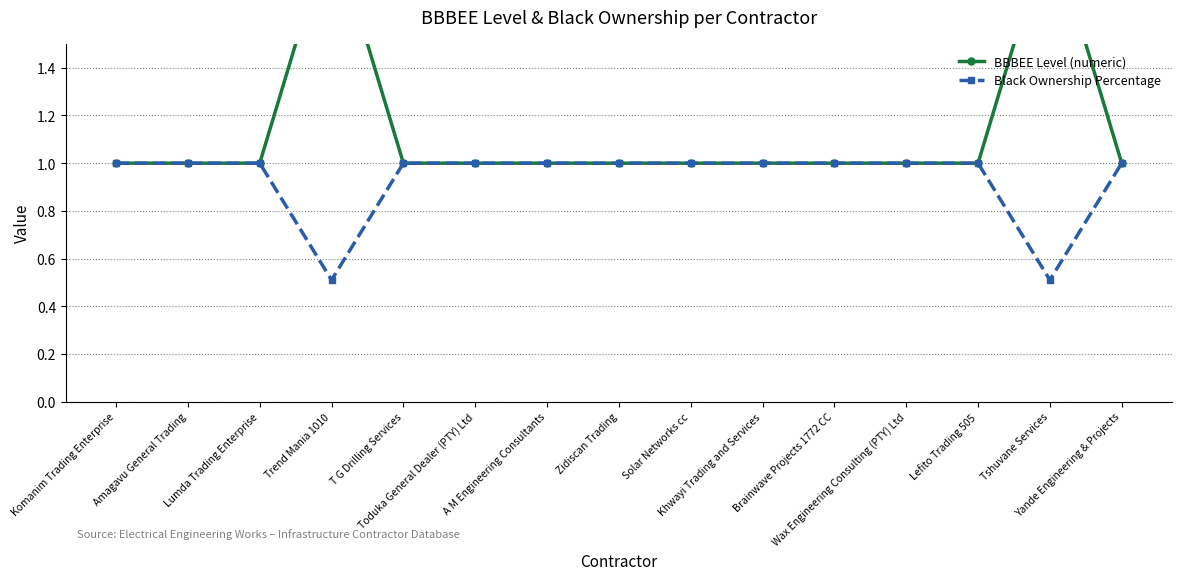

True or false: Black Ownership Percentage and BBBEE Level (numeric) intersect in this chart.

False